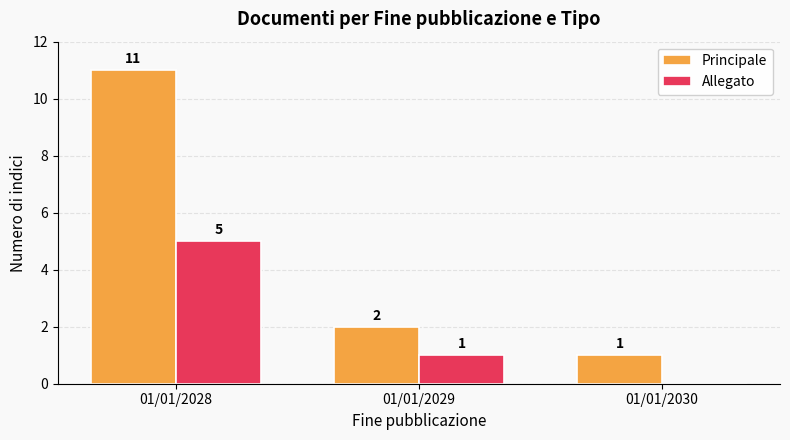

The value of Allegato at 01/01/2029 is 1. True or false?

True